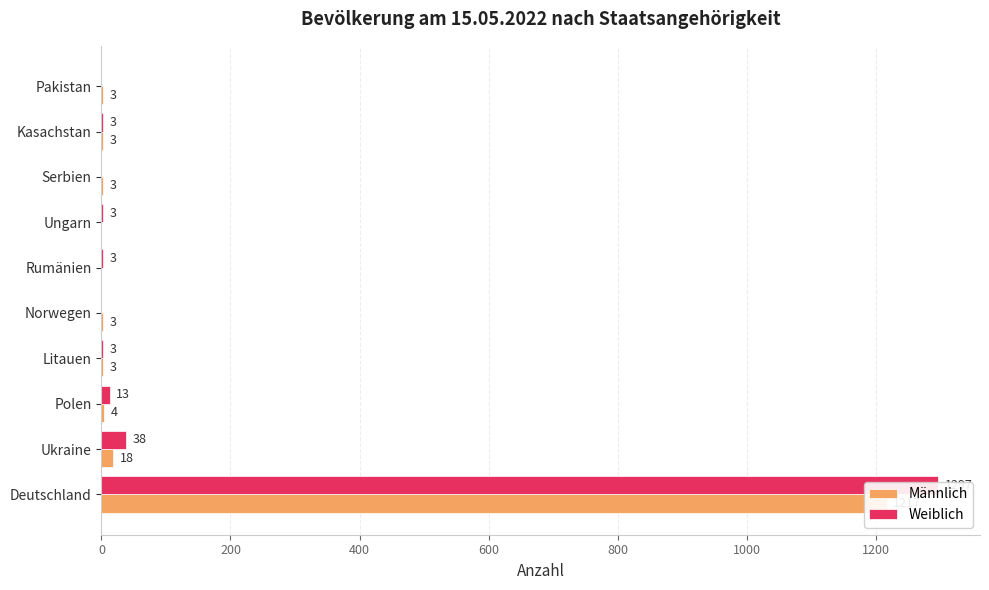

What is the sum of all Männlich values?

1254